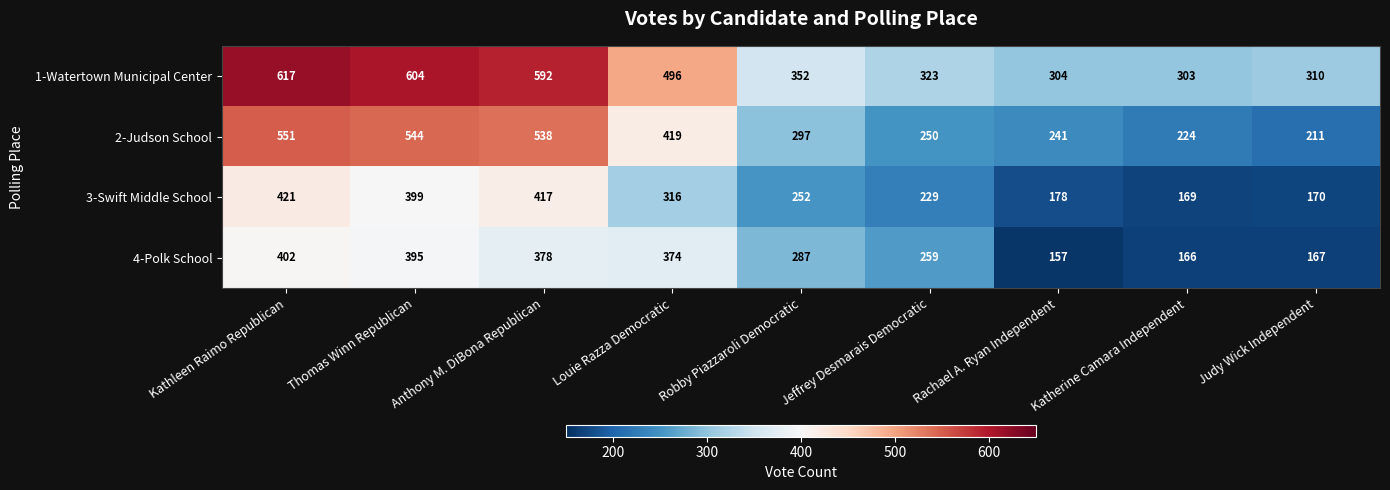

The value of 4-Polk School at Jeffrey Desmarais Democratic is 259. True or false?

True